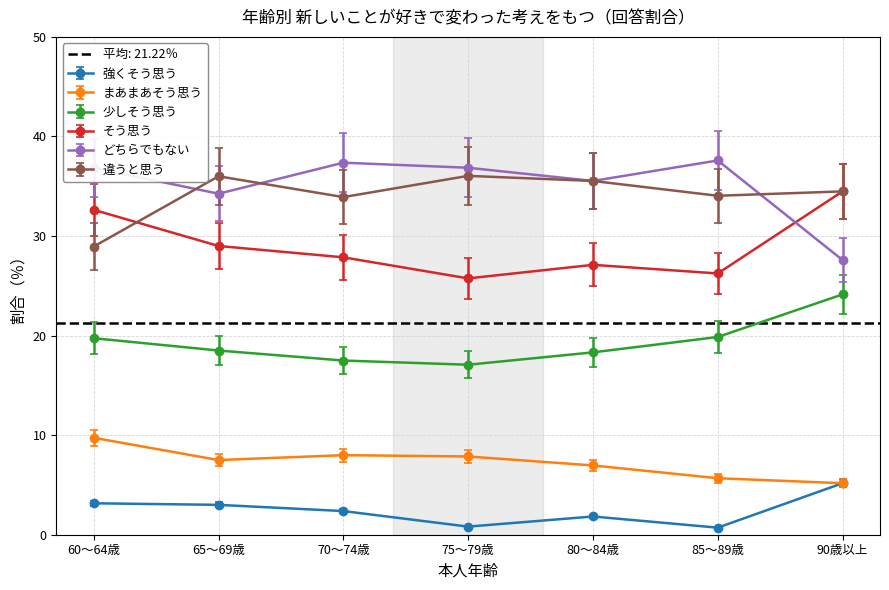

Rank the series by their maximum value, from highest to lowest.

どちらでもない, 違うと思う, そう思う, 少しそう思う, まあまあそう思う, 強くそう思う